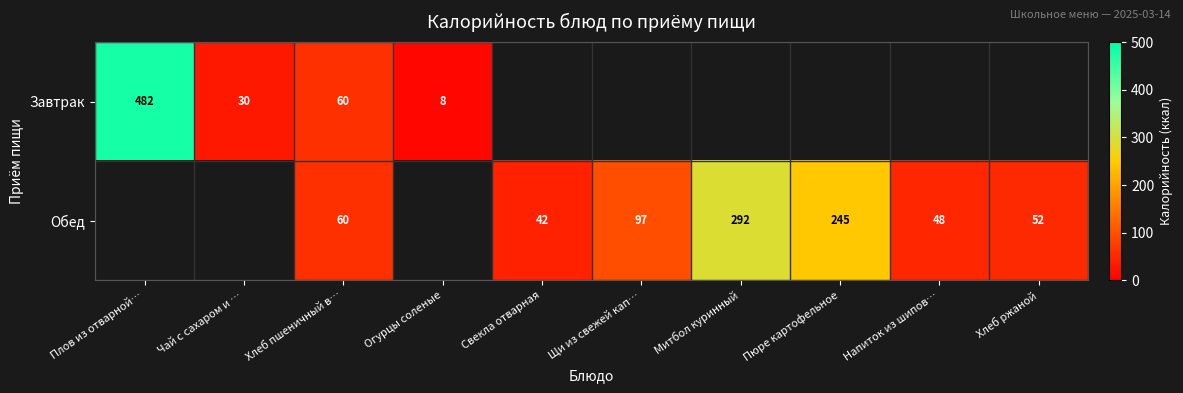

True or false: Обед has a value of 245 at Пюре картофельное.

True